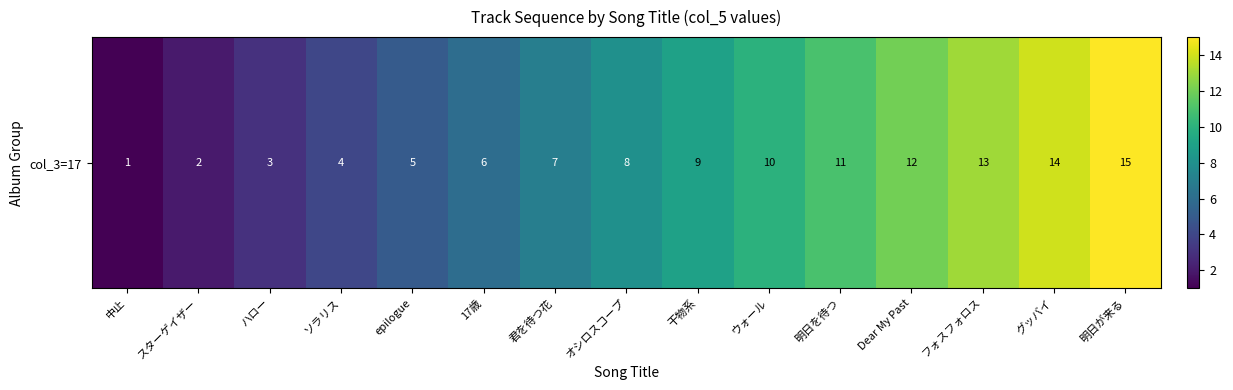

What is the sum of all values?

120